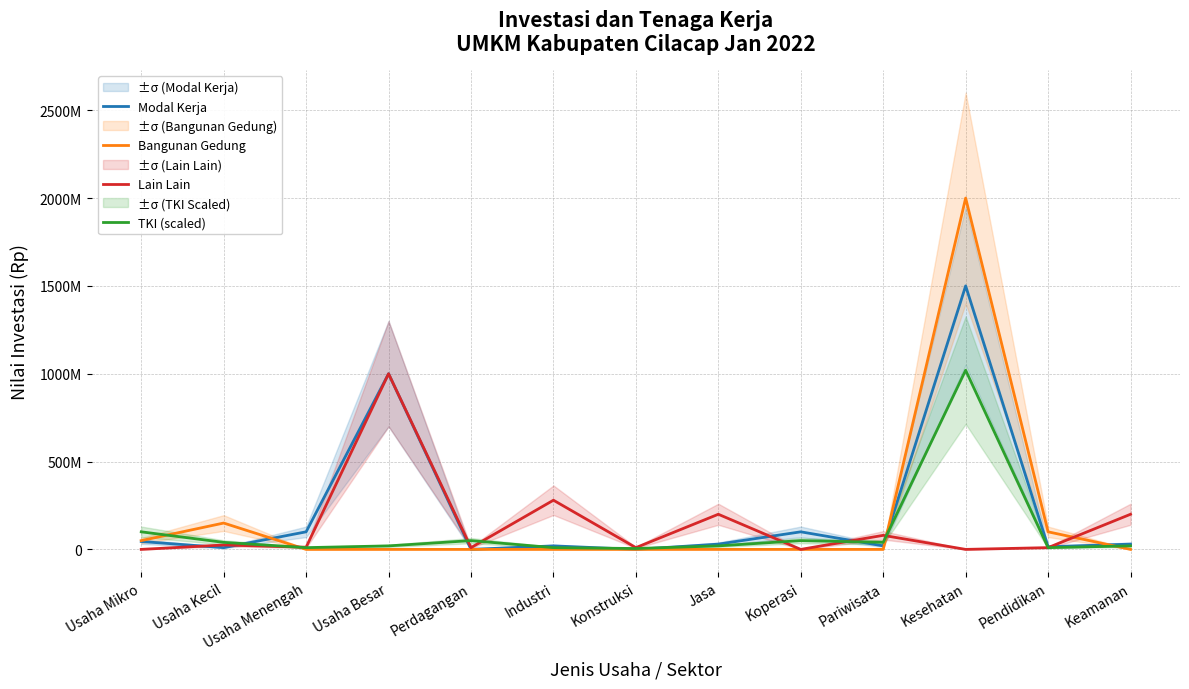

Does the chart have visible grid lines?

Yes